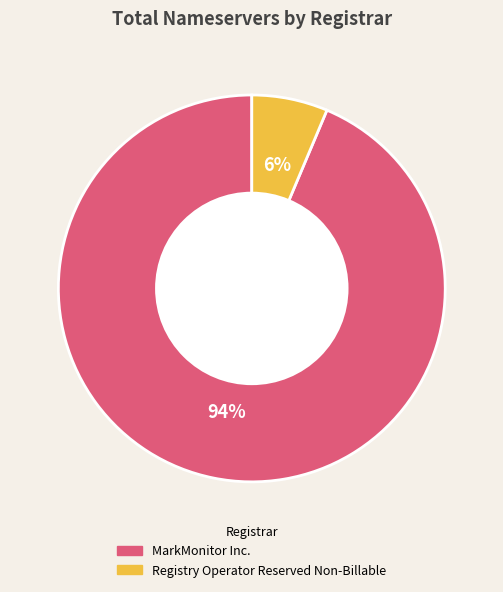

Does any single category account for the majority?

Yes